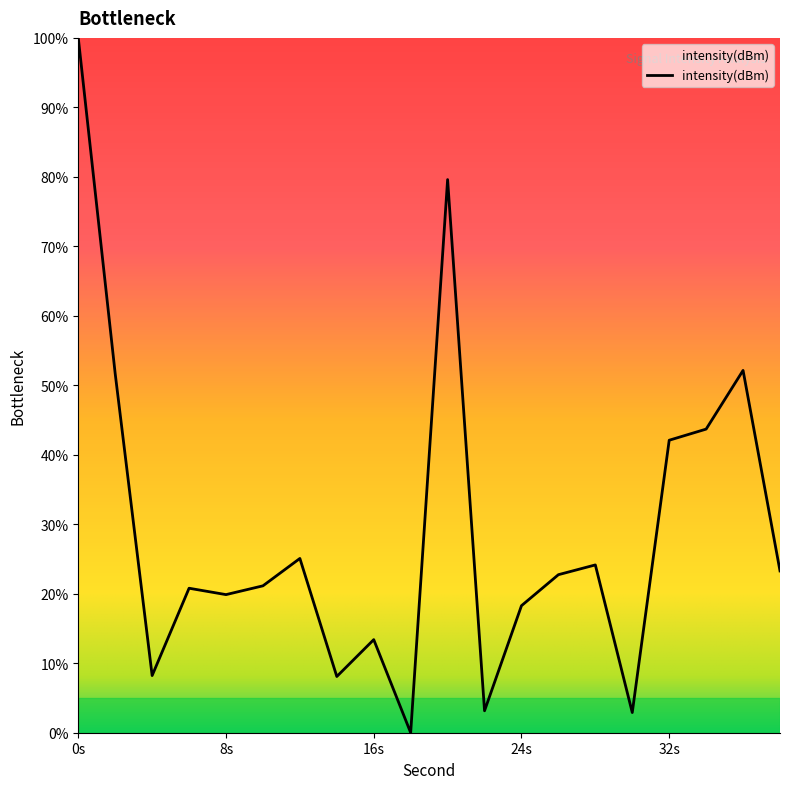

What is the greatest value displayed?

100.0